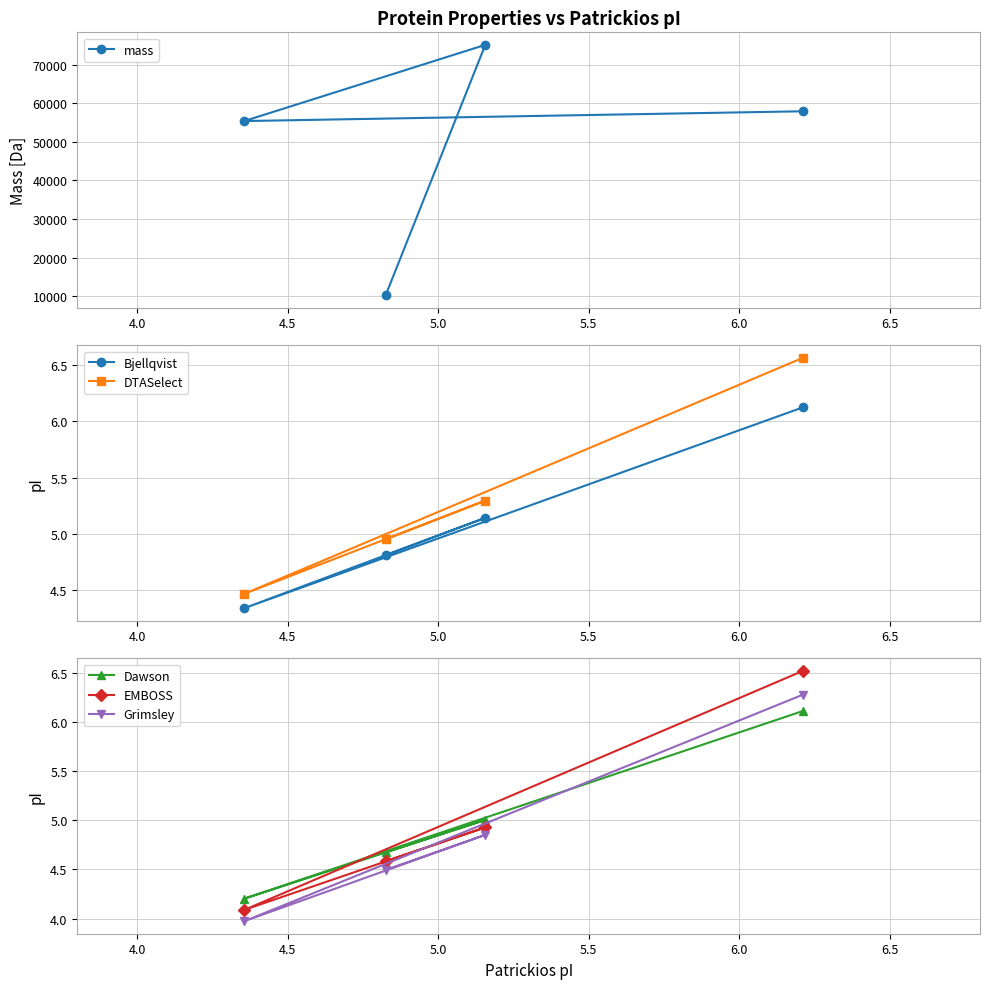

What is the highest value of the Dawson series?

6.1